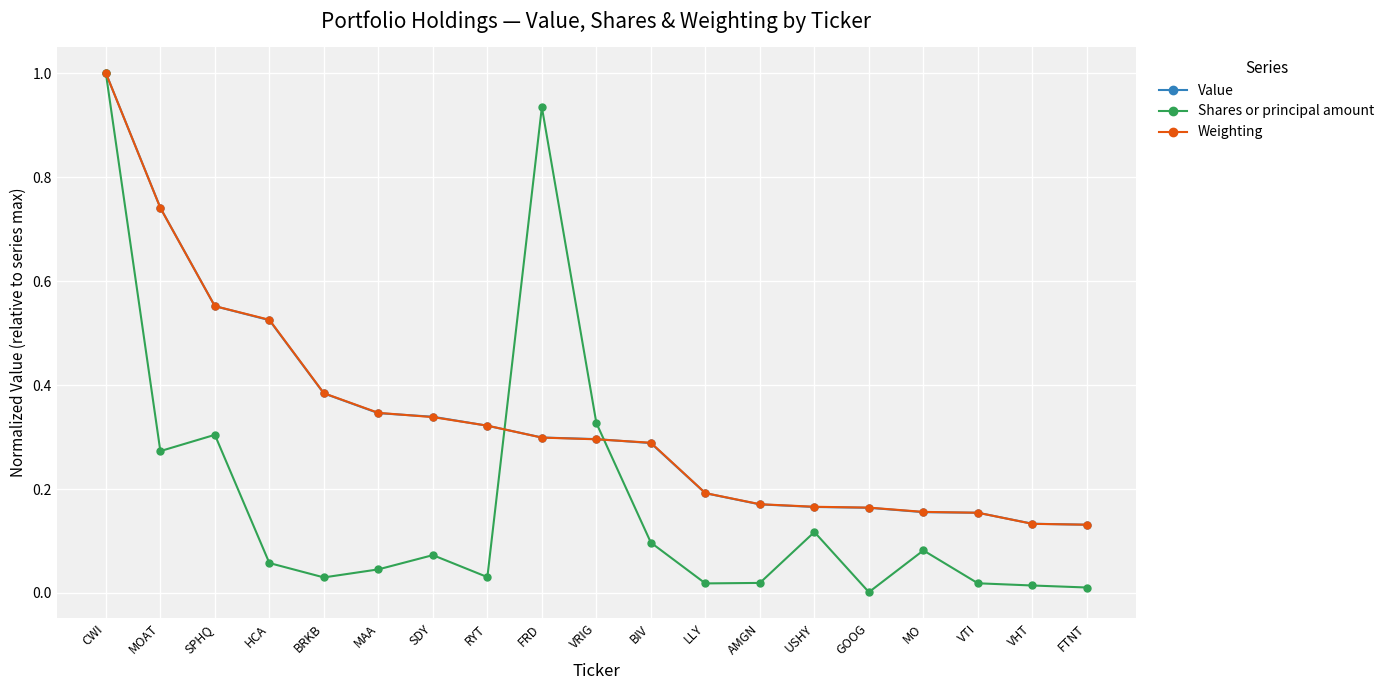

At how many categories does at least one series exceed 0?

19